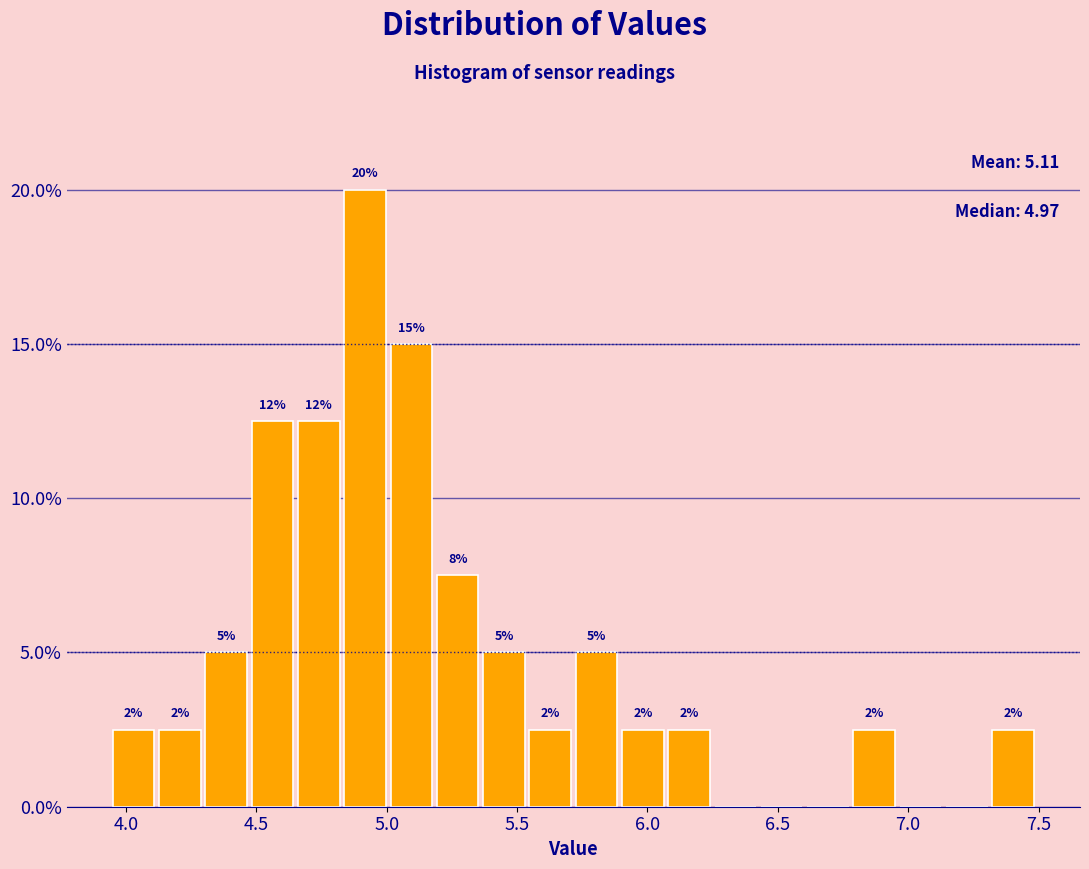

Read against the x-axis, roughly where is the centre of the tallest bar?

4.90